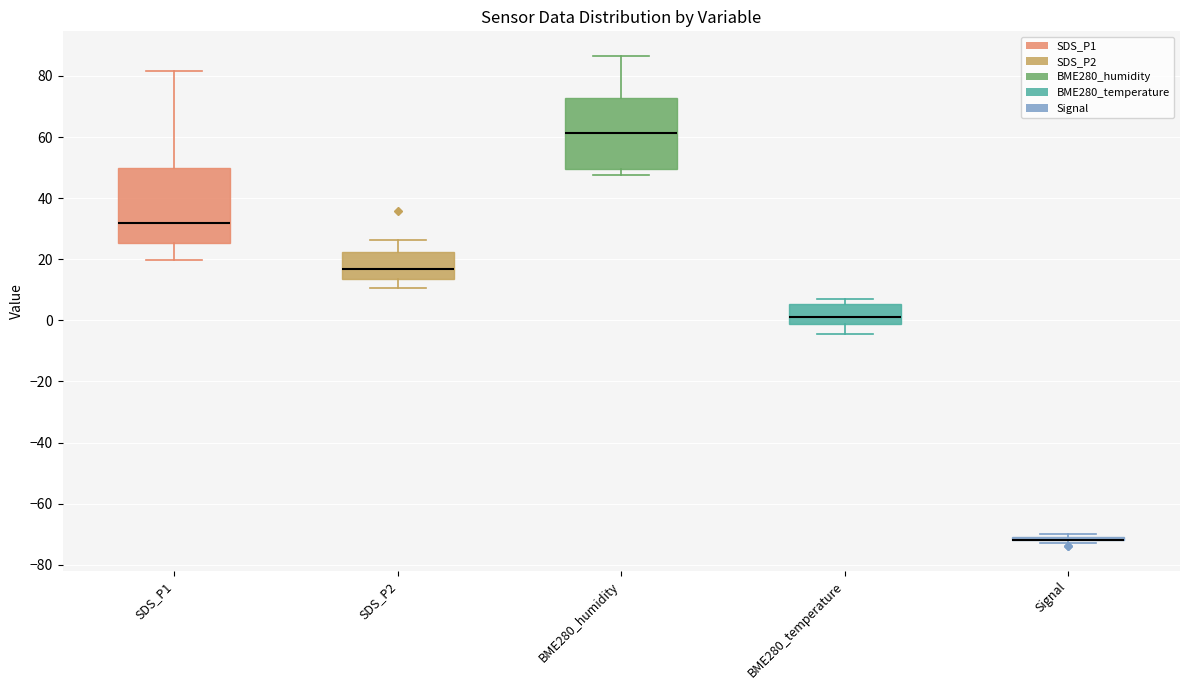

Where does the lower whisker of the box for BME280_temperature end on the y-axis? The values are not printed on the chart, so give them approximately, as read against the axis.

-4